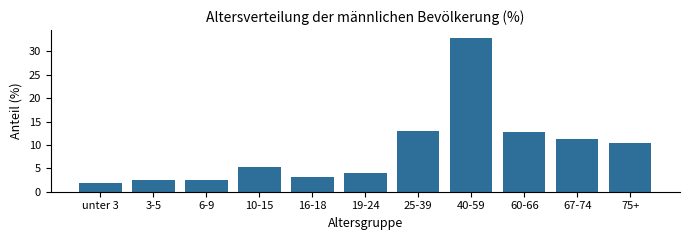

What is the maximum value shown in the chart?

32.9